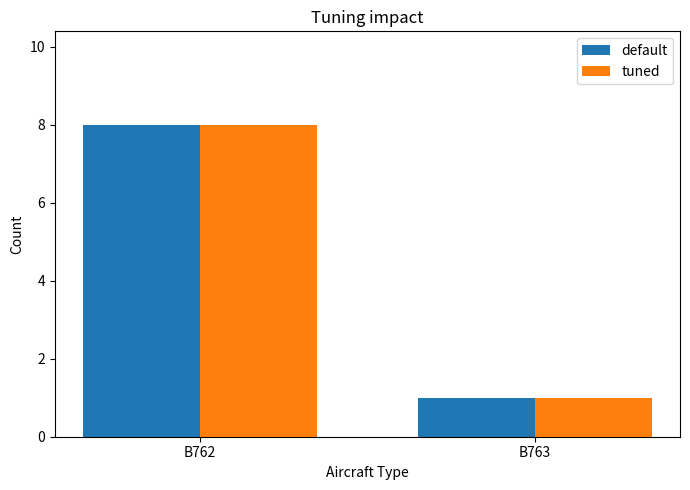

Where is tuned nearest to the value 4?

B763